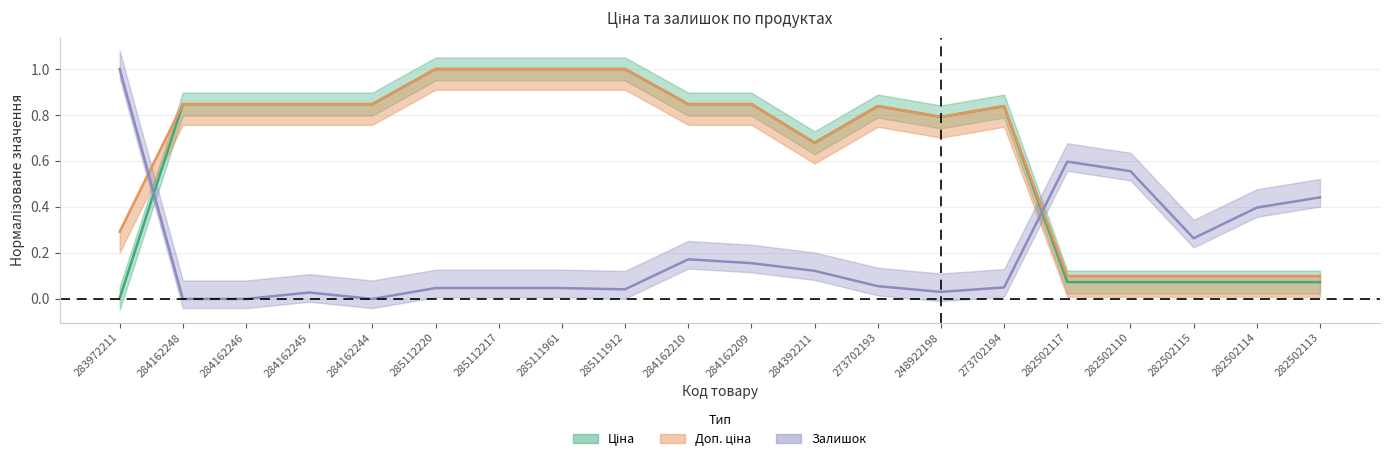

Which has a higher value, 285112217 or 284162244?

285112217